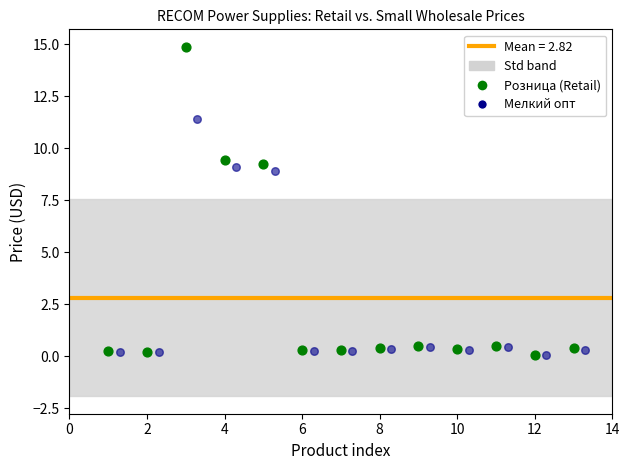

Which series has the widest spread of Y values?

Розница (Retail)